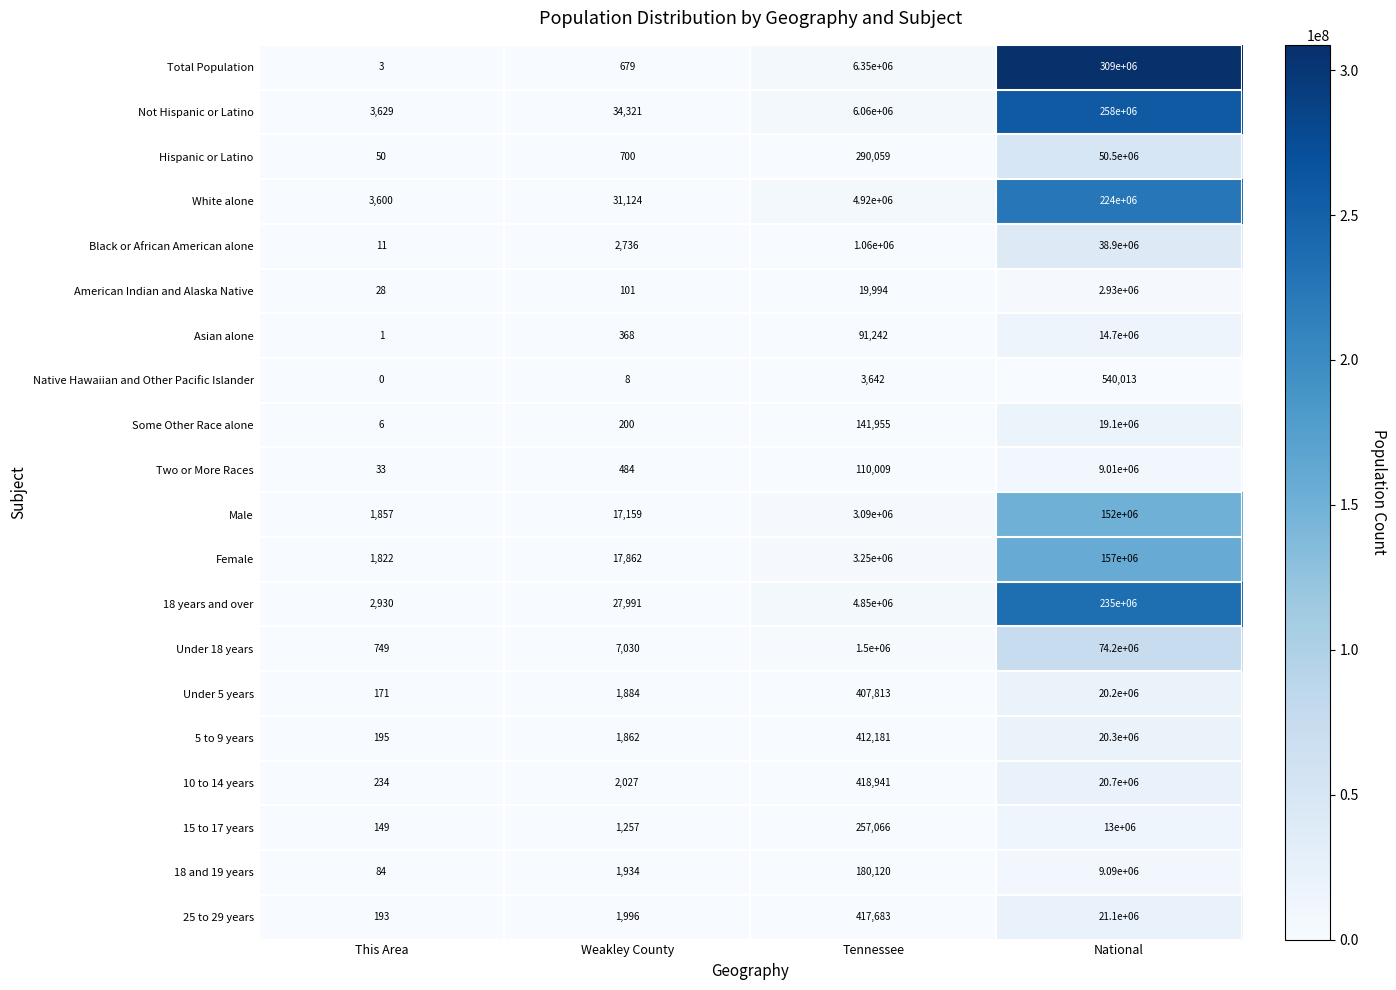

Which category has the highest value across all series?

National